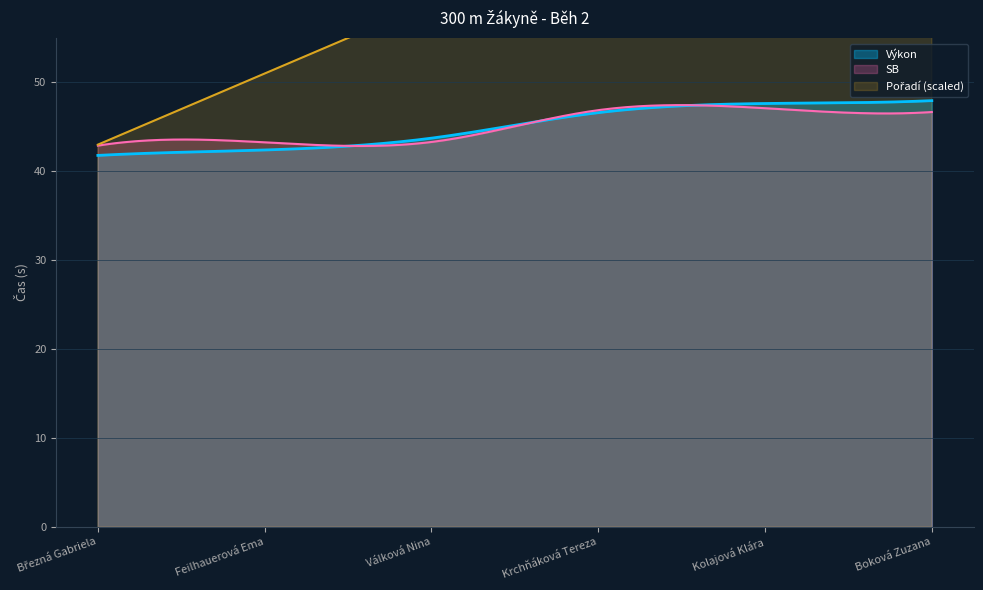

How many data points in Pořadí are above 4?

2